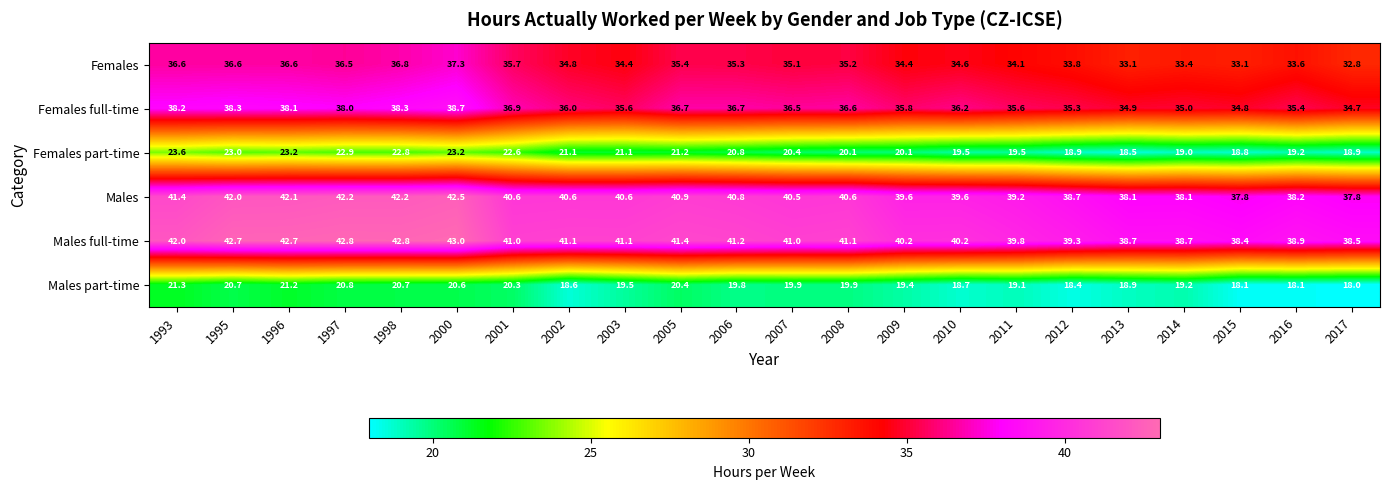

What is the spread (max minus min) of values at 1995?

22.0